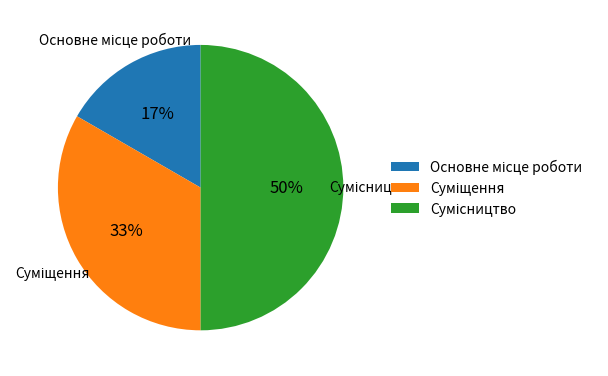

To the nearest percent, what is the difference between the largest and smallest slice percentages?

33%